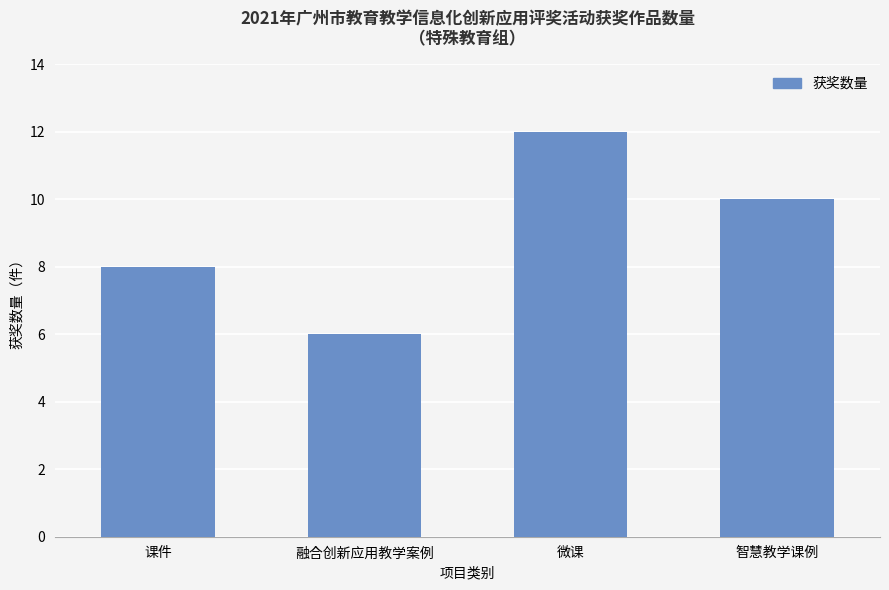

Rank the categories by value from lowest to highest.

融合创新应用教学案例, 课件, 智慧教学课例, 微课